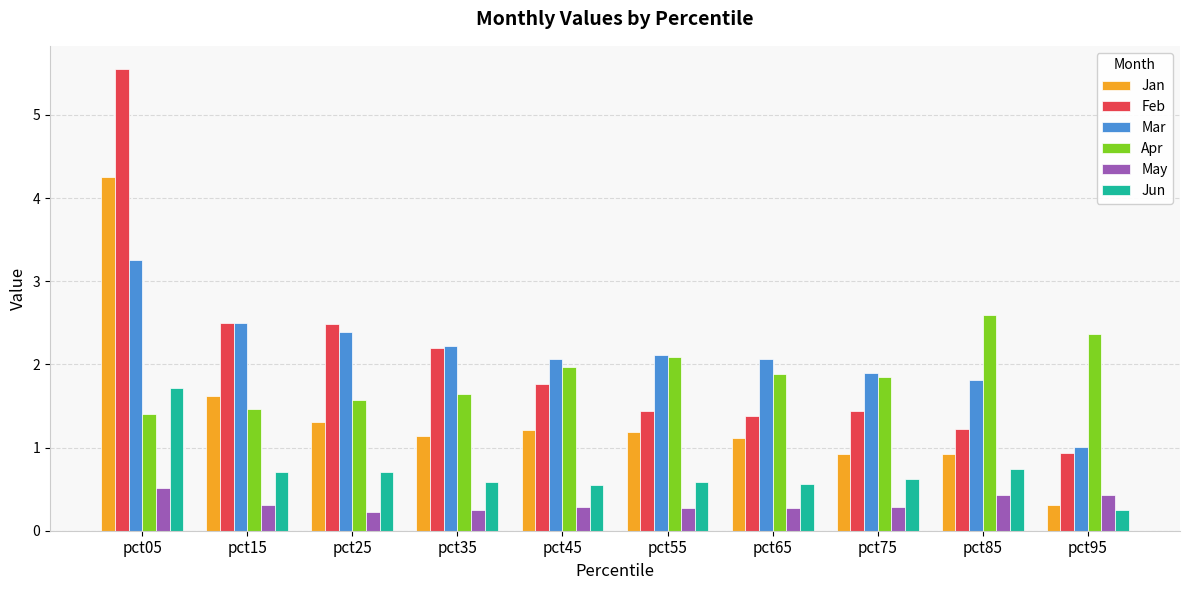

Which series has the widest spread of values?

Feb